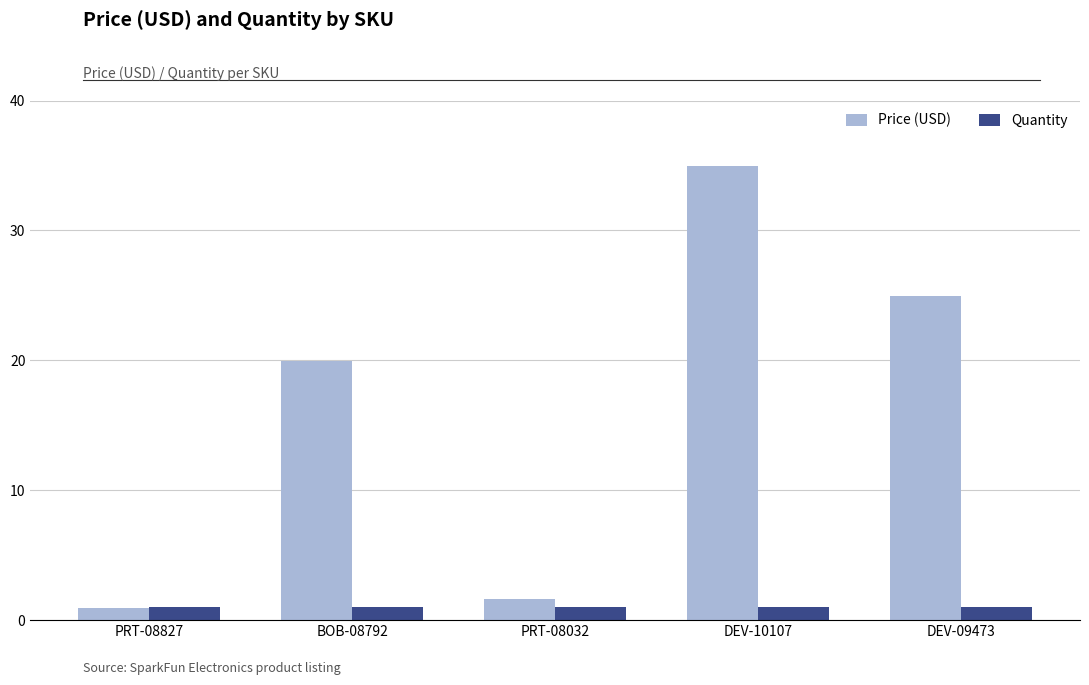

What position from the right is PRT-08827?

5